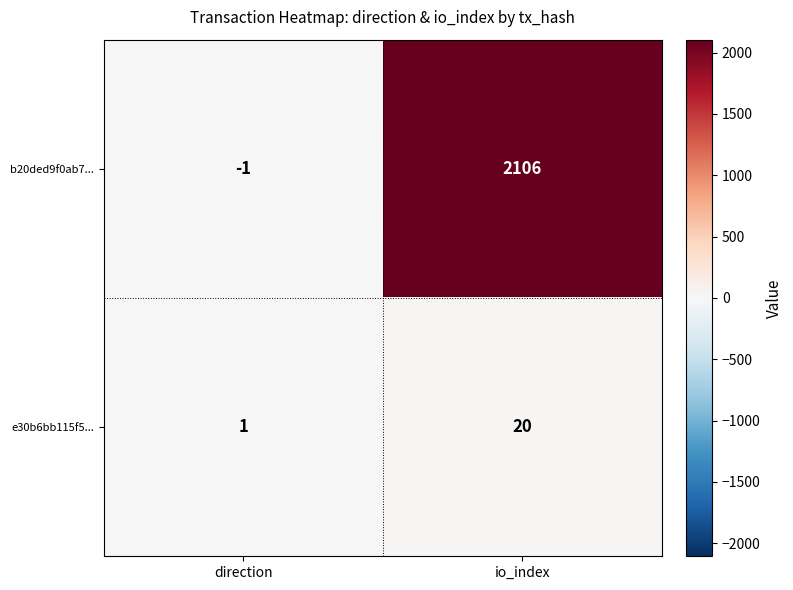

True or false: e30b6bb115f5... has a value of 20 at io_index.

True